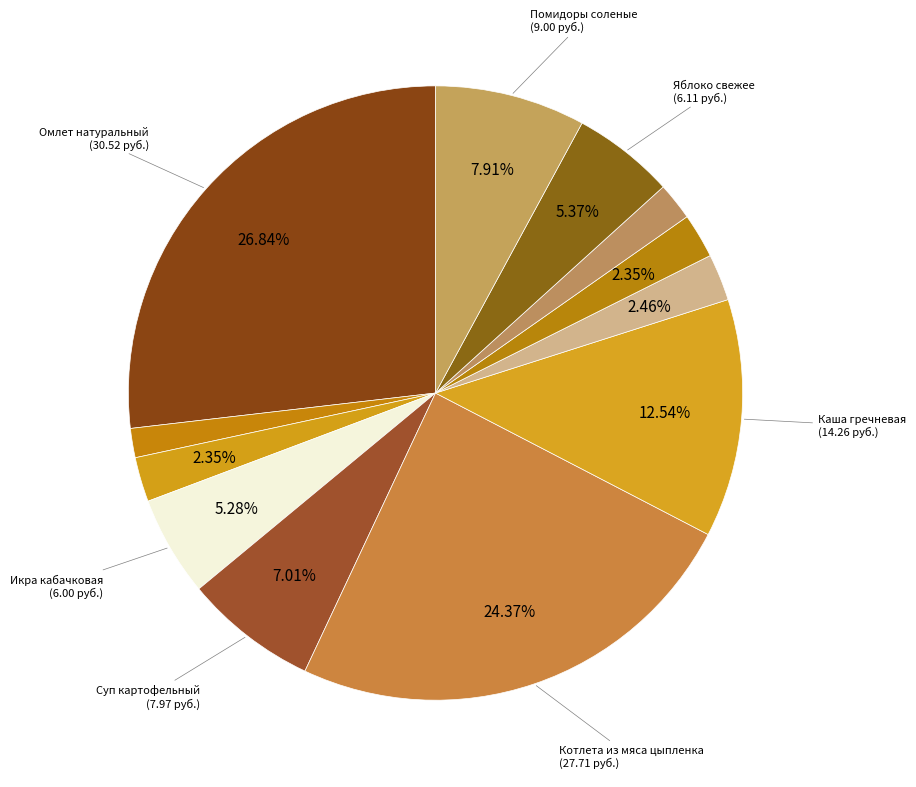

How many slices are in this pie chart?

12